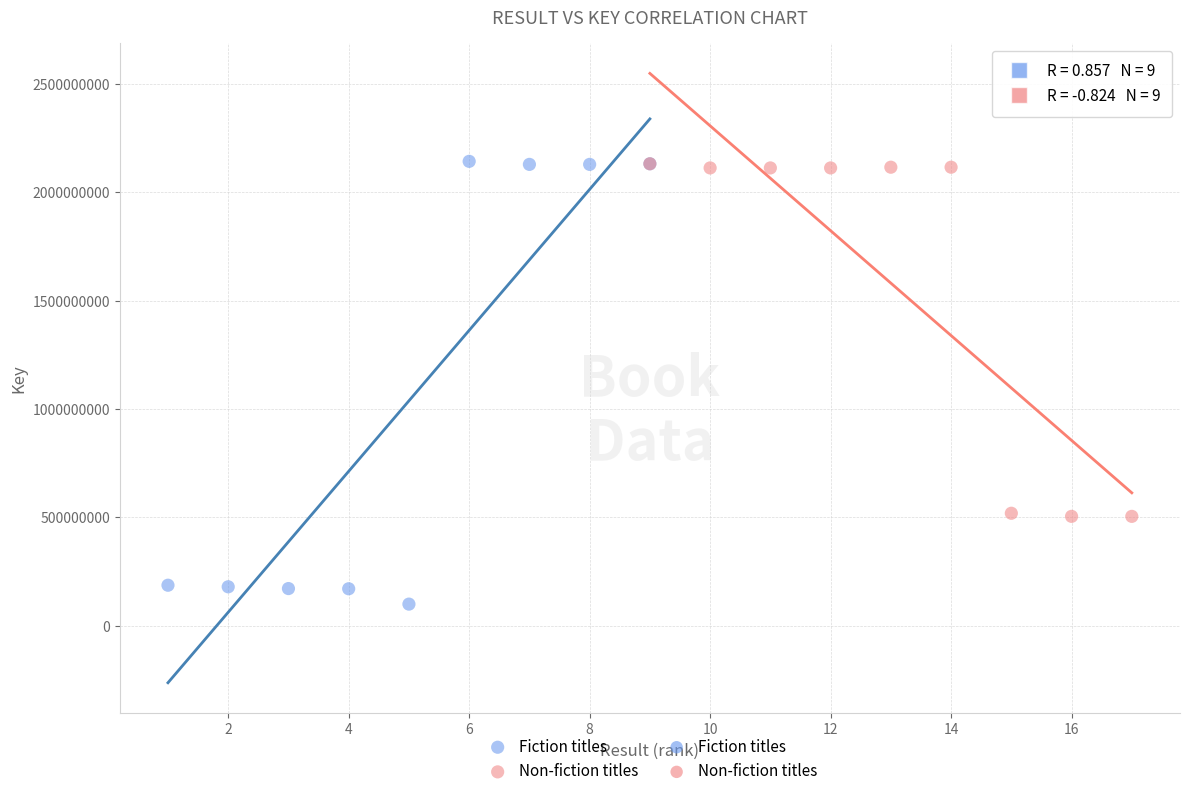

Which series has the widest spread of Y values?

Fiction titles